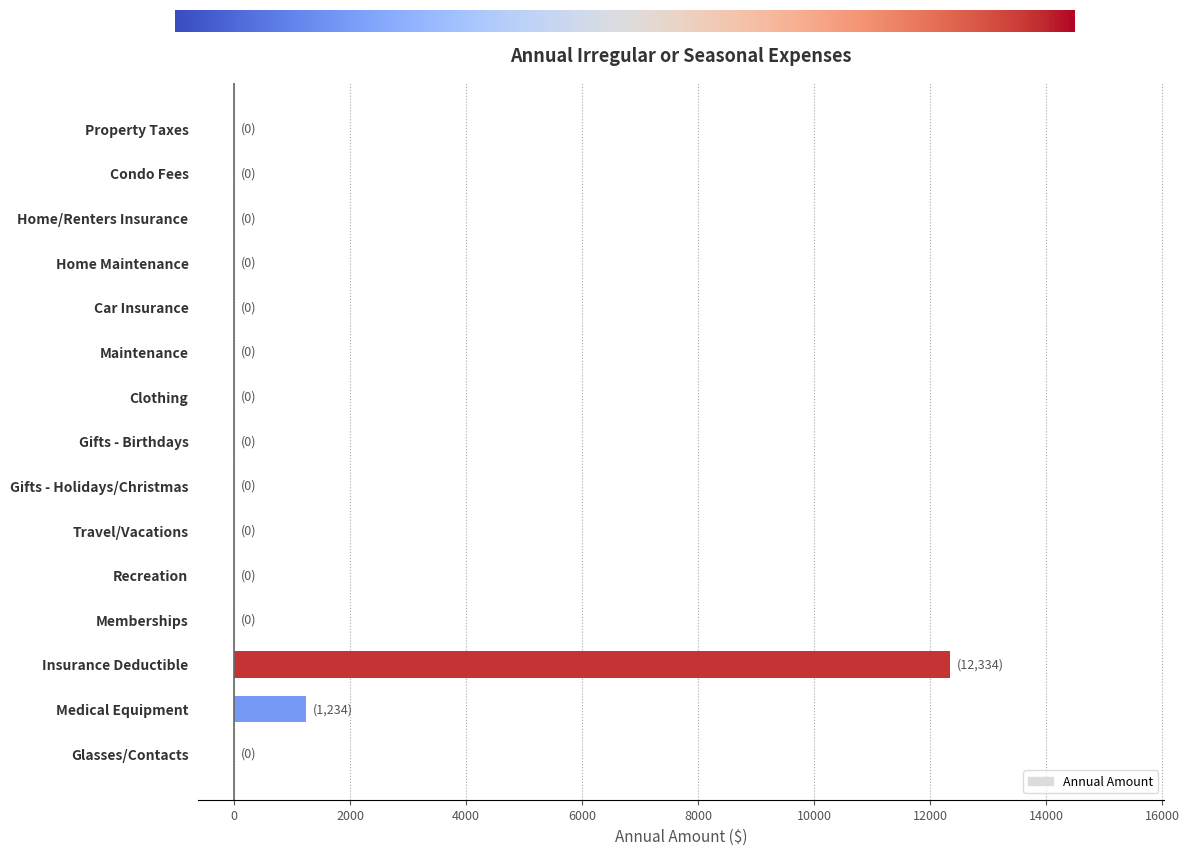

How many categories are shown in the chart?

15